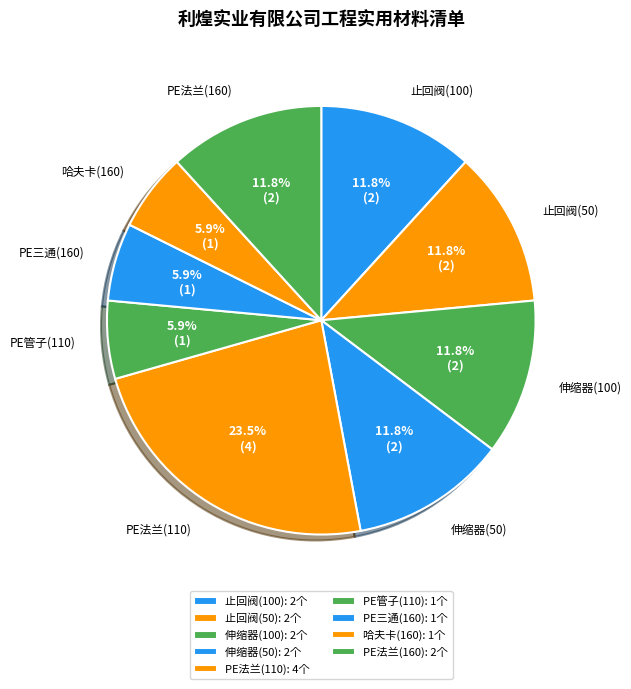

What is the ratio of the value at 伸缩器(50) to the value at 哈夫卡(160)?

2.0